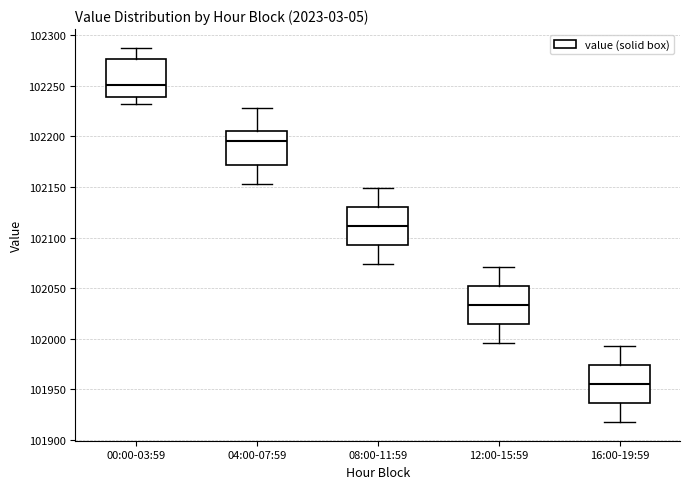

Where is the upper edge of the box for 08:00-11:59 on the y-axis? The values are not printed on the chart, so give them approximately, as read against the axis.

102130